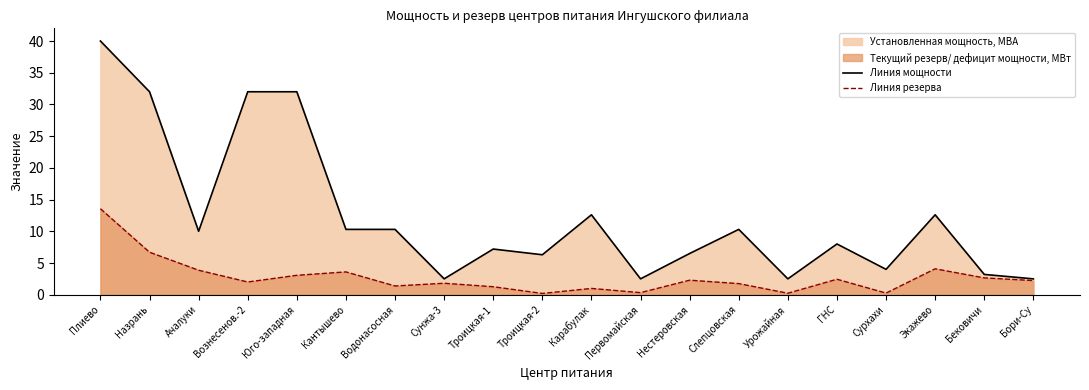

What is the difference between the Линия резерва values at Сурхахи and Троицкая-2?

0.1